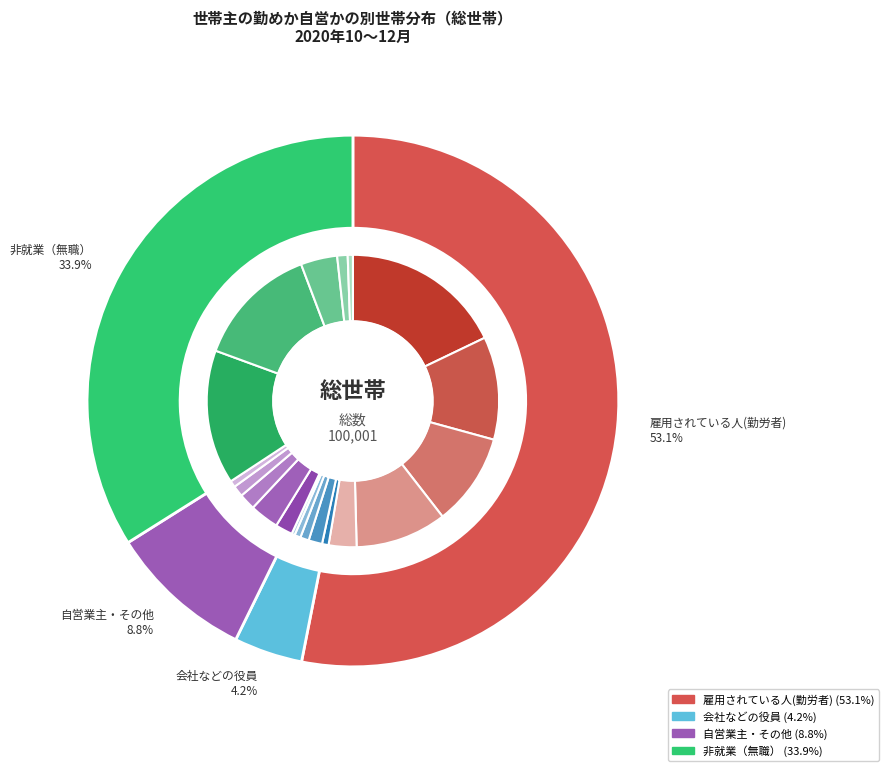

Combined, do 非就業（無職） and 自営業主・その他 account for over 50%?

No